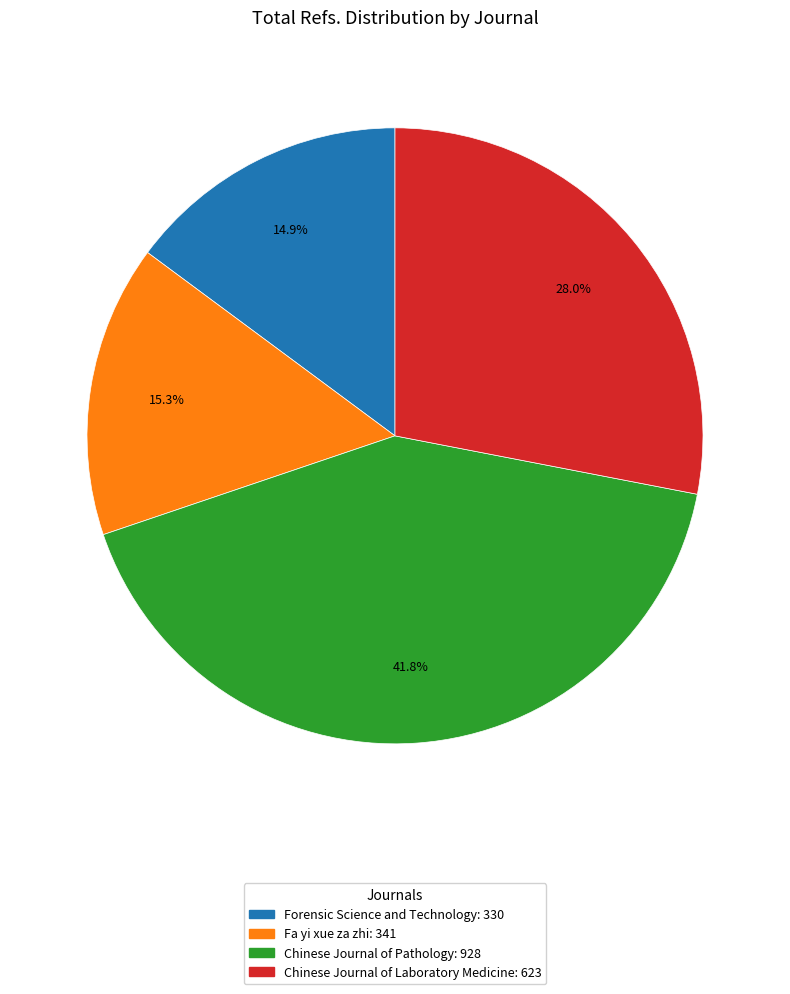

How many segments does this pie chart have?

4